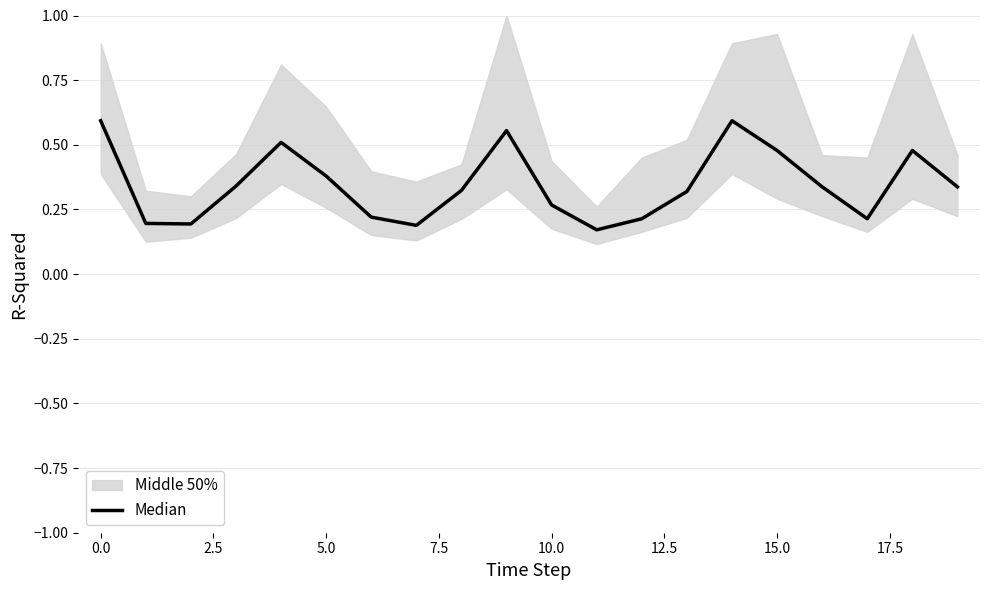

Is it true that the value at 13 is 0.3?

True